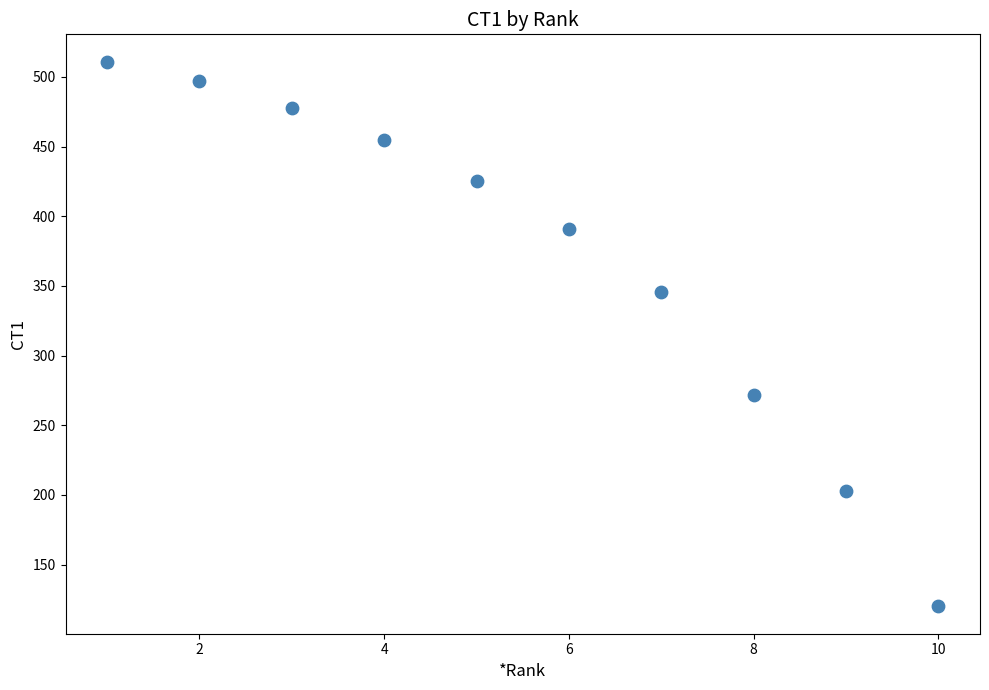

What Y value in the scatter plot is closest to 315?

346